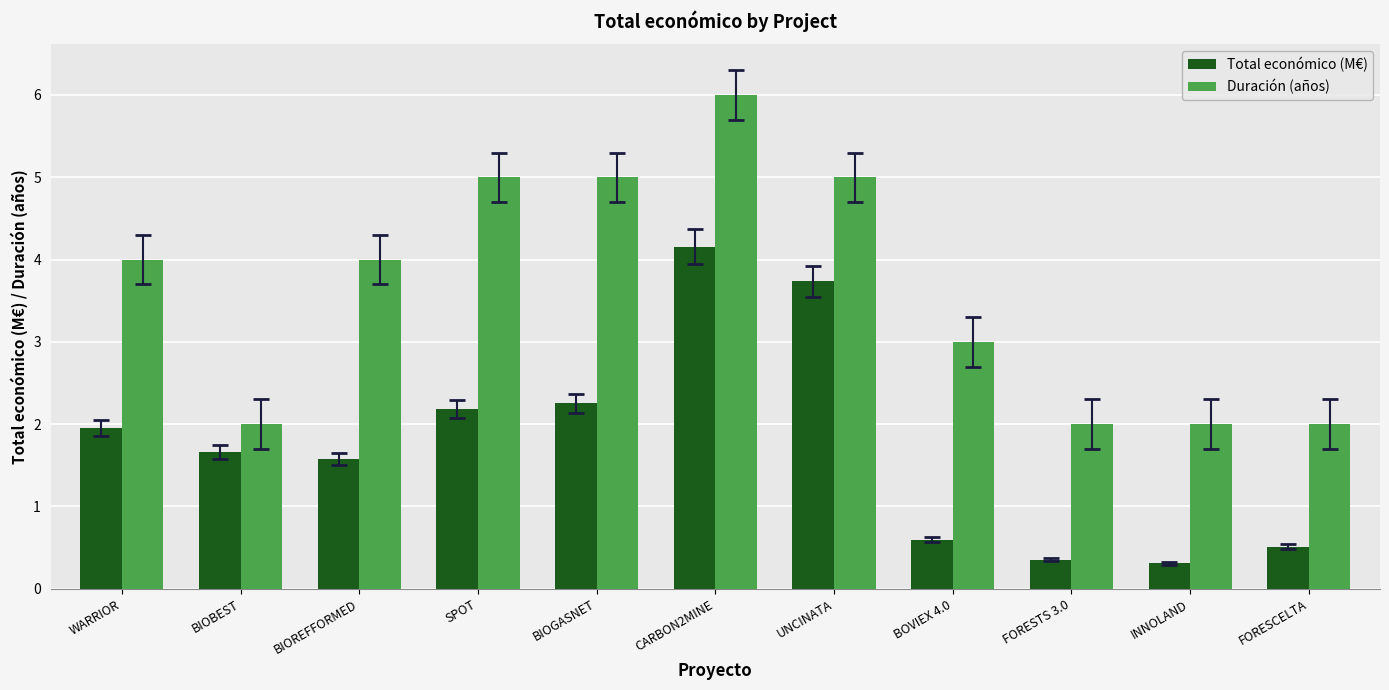

Reading left to right, list all the values displayed in this chart.

Total económico (M€): 2.0	1.7	1.6	2.2	2.3	4.2	3.7	0.6	0.4	0.3	0.5
Duración (años): 4.0	2.0	4.0	5.0	5.0	6.0	5.0	3.0	2.0	2.0	2.0